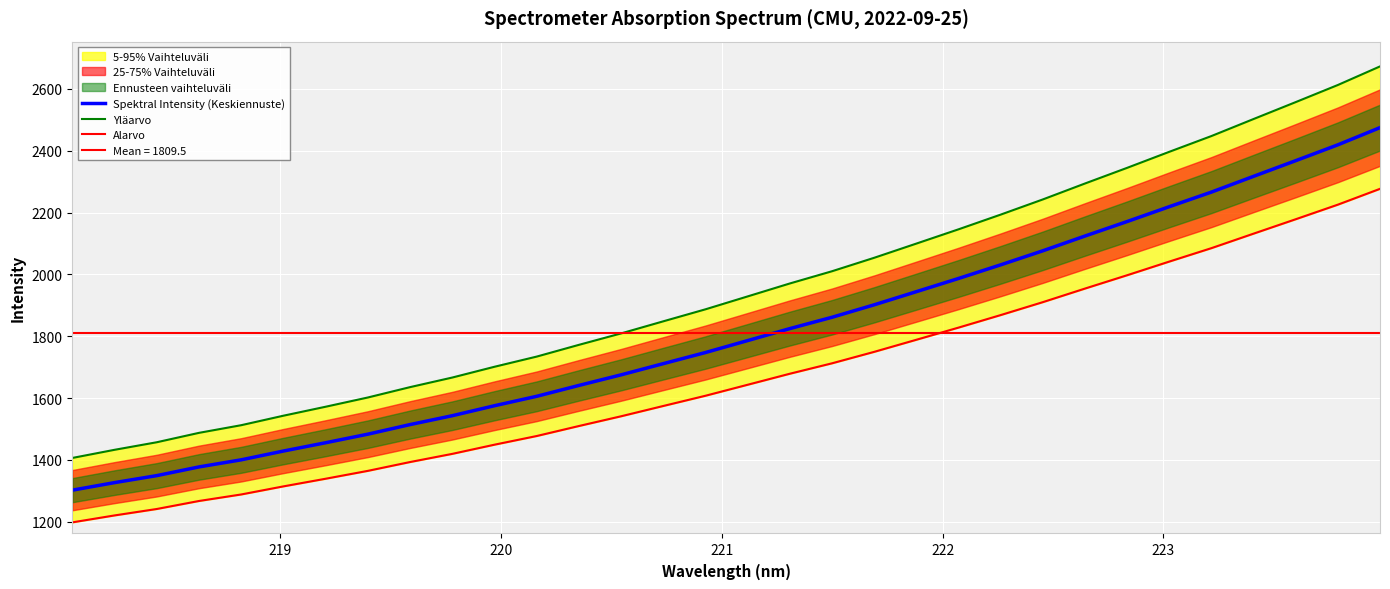

Is the value of Yläarvo at 21 greater than the value of Spektral Intensity (Keskiennuste) at 17?

Yes